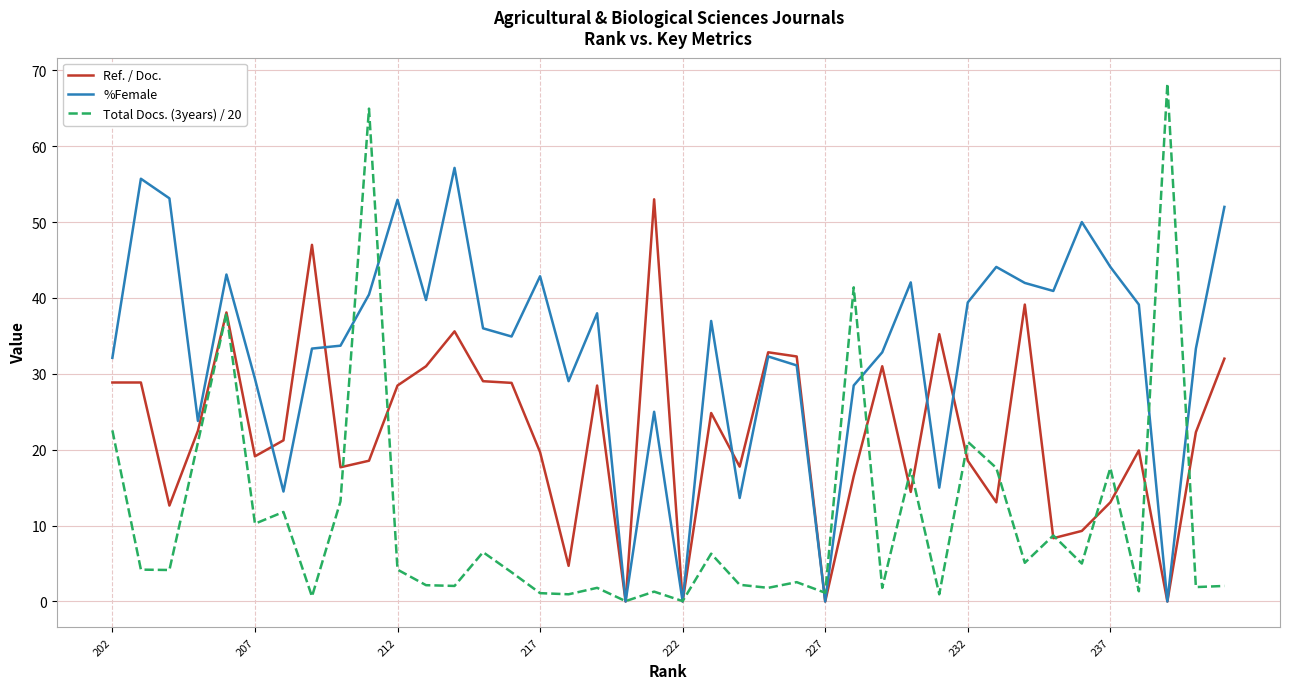

After their last crossing, which series has the higher values: Total Docs. (3years) / 20 or %Female?

%Female